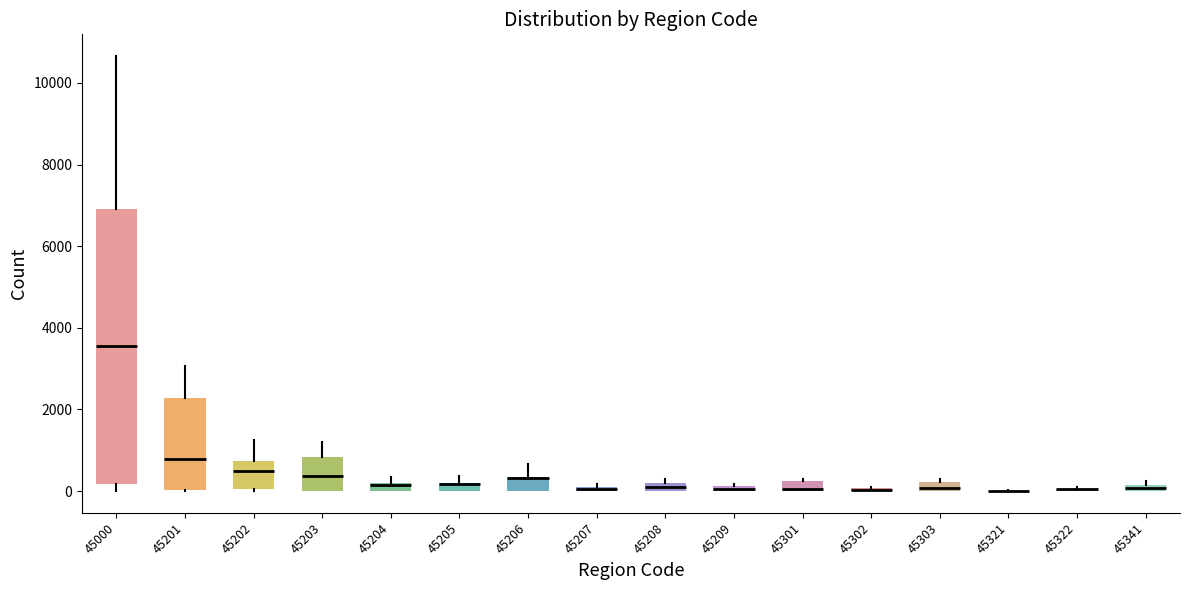

Which box is the tallest, from its lower edge to its upper edge?

45000